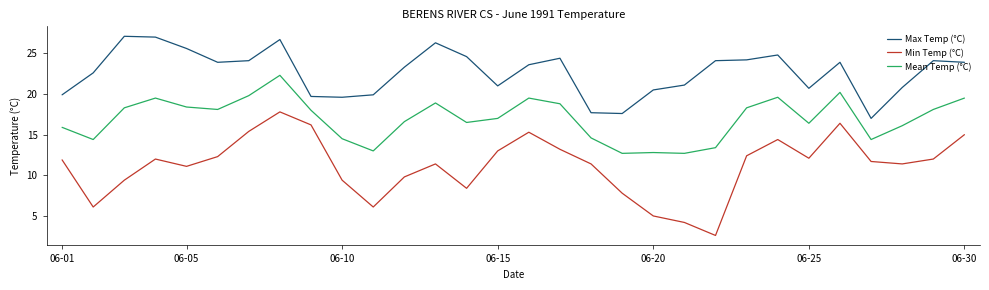

How many distinct data groups are displayed?

3